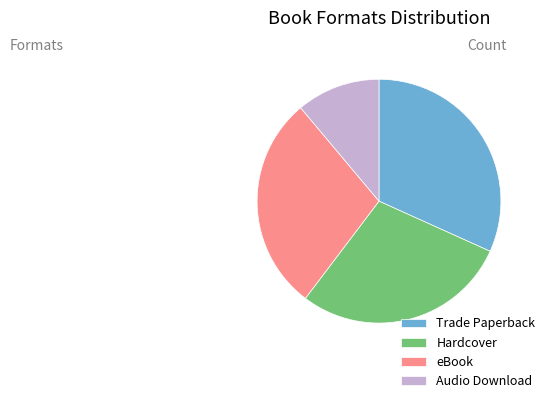

The Audio Download slice represents 11% of the pie. True or false?

True